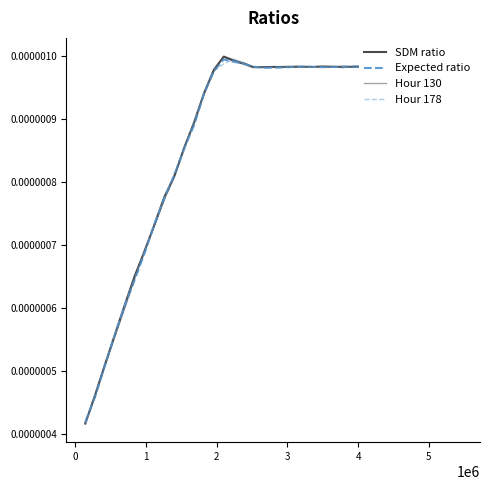

Does the chart have visible grid lines?

No